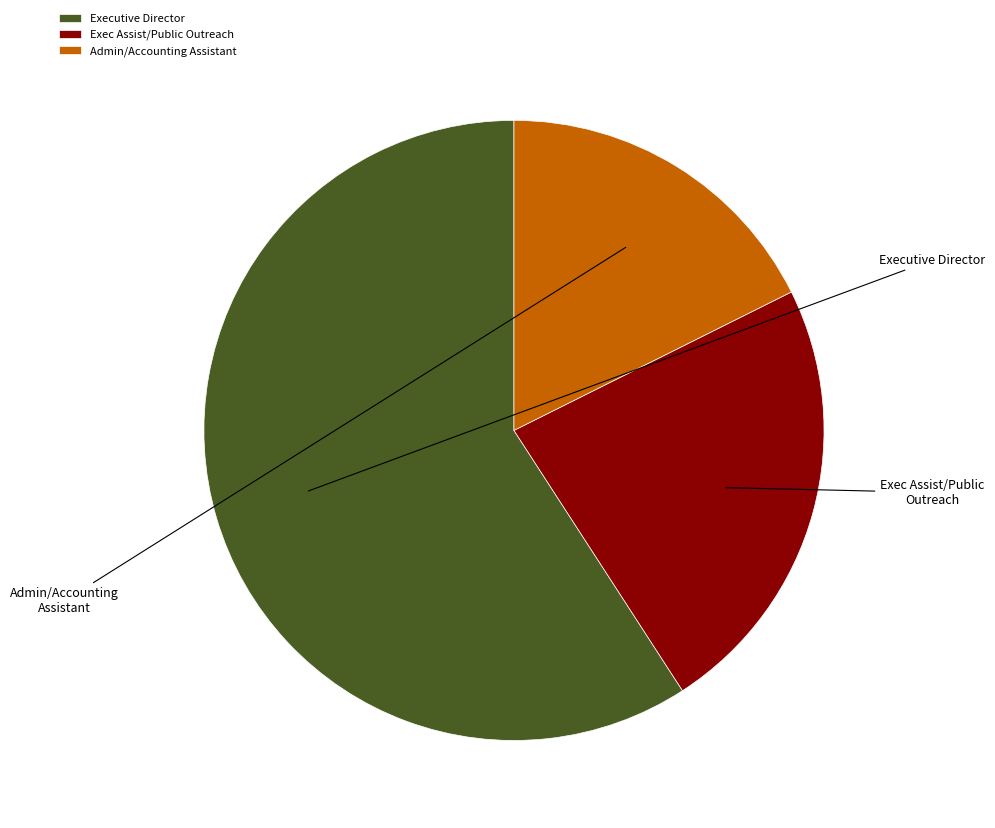

Is Admin/Accounting Assistant the majority of the pie?

No